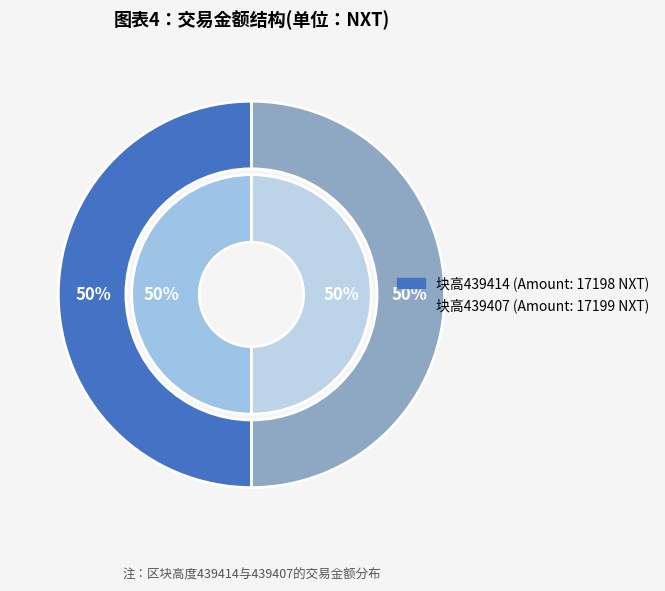

Is there any slice that represents more than half of the pie?

Yes